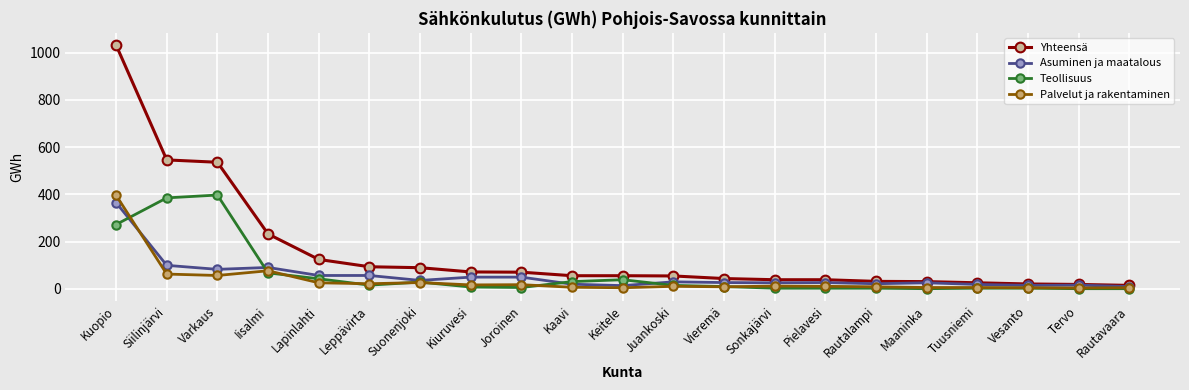

True or false: Asuminen ja maatalous and Teollisuus cross at least once.

True